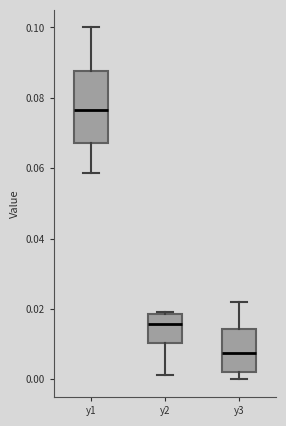

Which box's median line is the highest?

y1